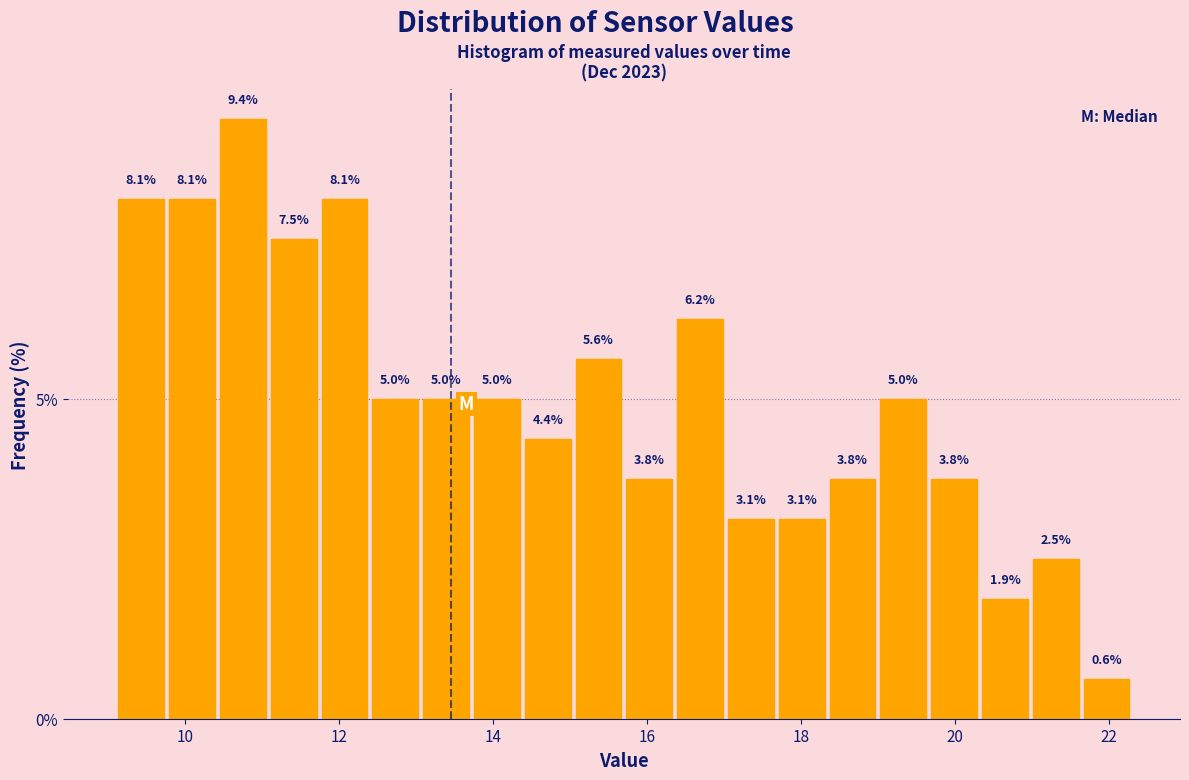

Read against the x-axis, roughly where is the centre of the tallest bar?

10.8